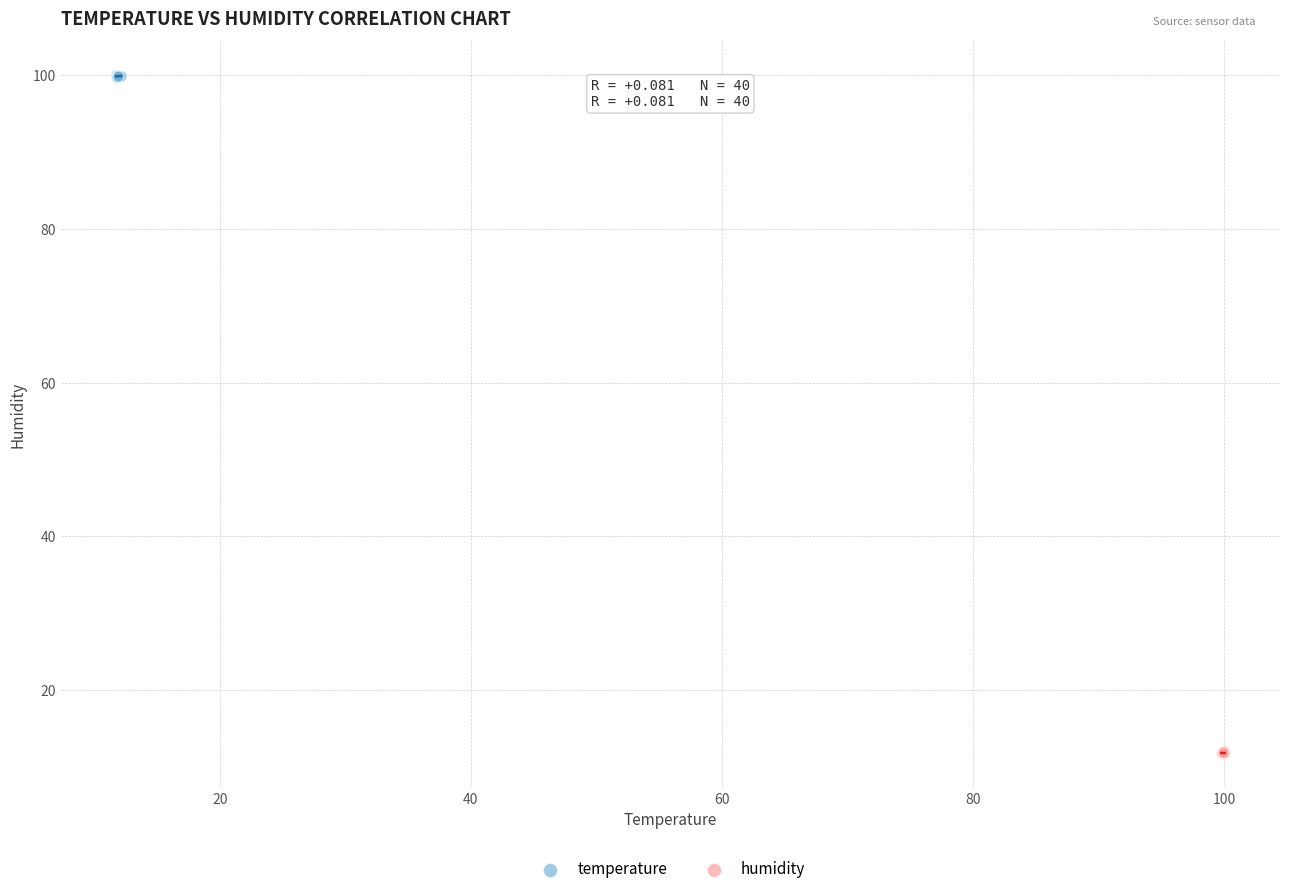

Which series reaches the minimum Y coordinate?

humidity